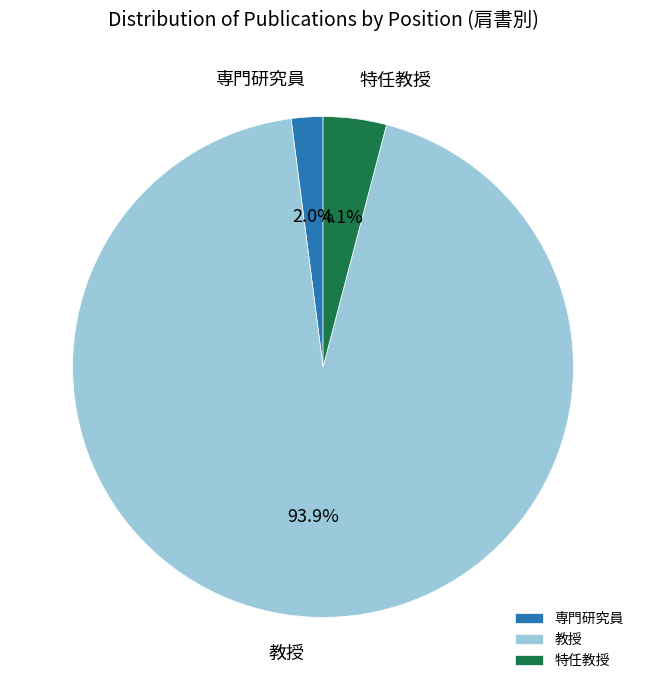

Which has a higher value, 専門研究員 or 教授?

教授